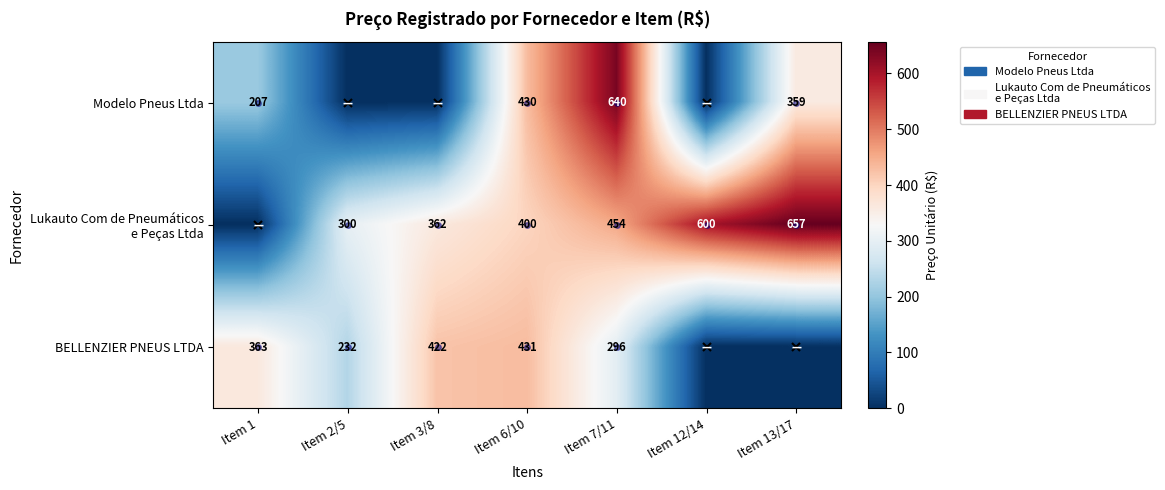

At how many categories does at least one series exceed 6?

7